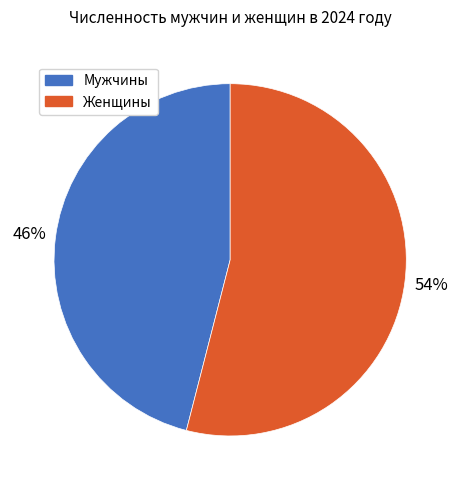

Is it true that Женщины is 54% of the pie?

True